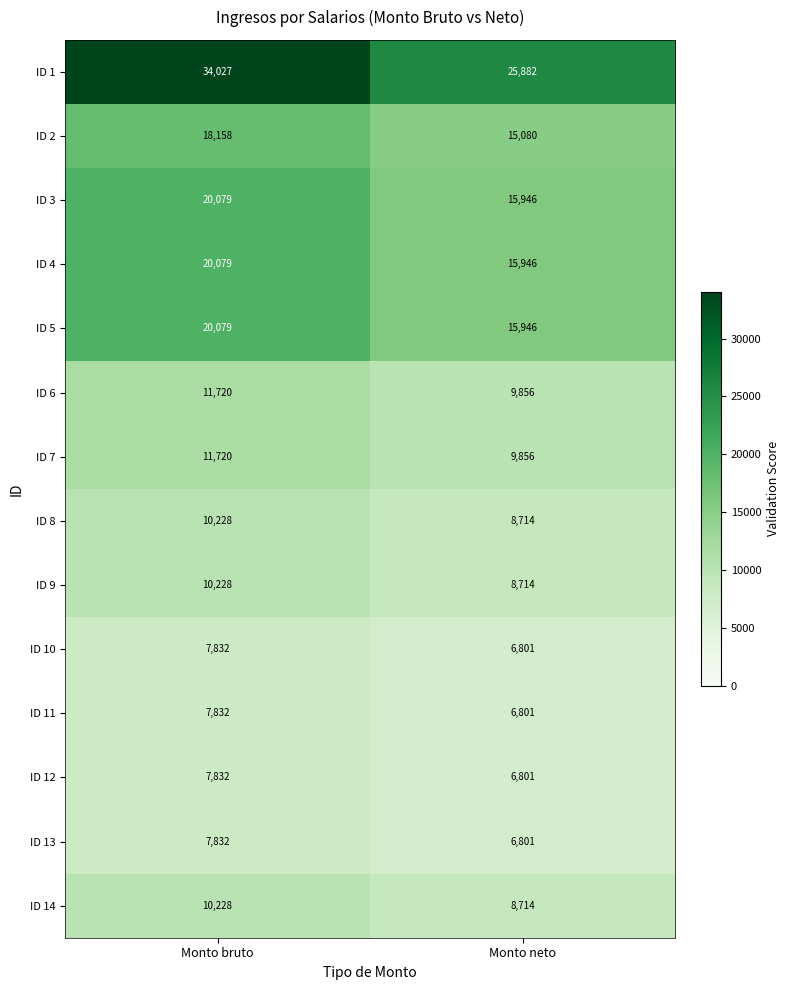

How many data points in ID 3 are less than 20079?

1